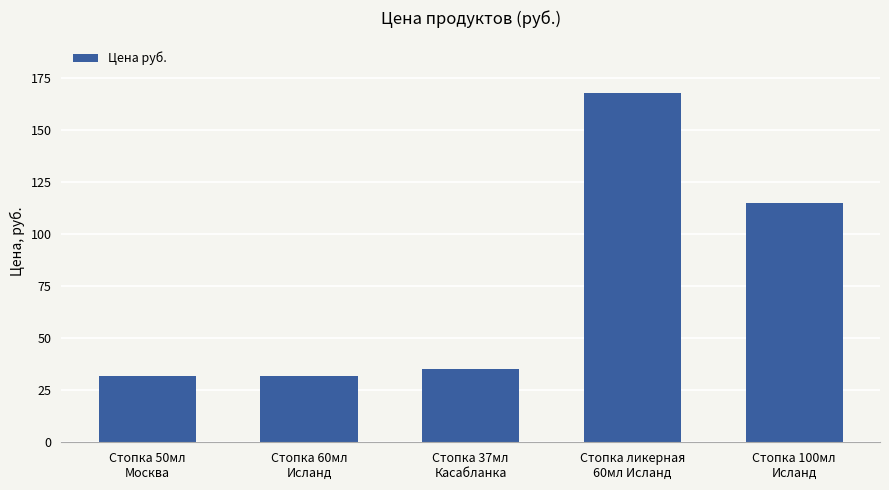

Which has a higher value, Стопка ликерная
60мл Исланд or Стопка 50мл
Москва?

Стопка ликерная
60мл Исланд